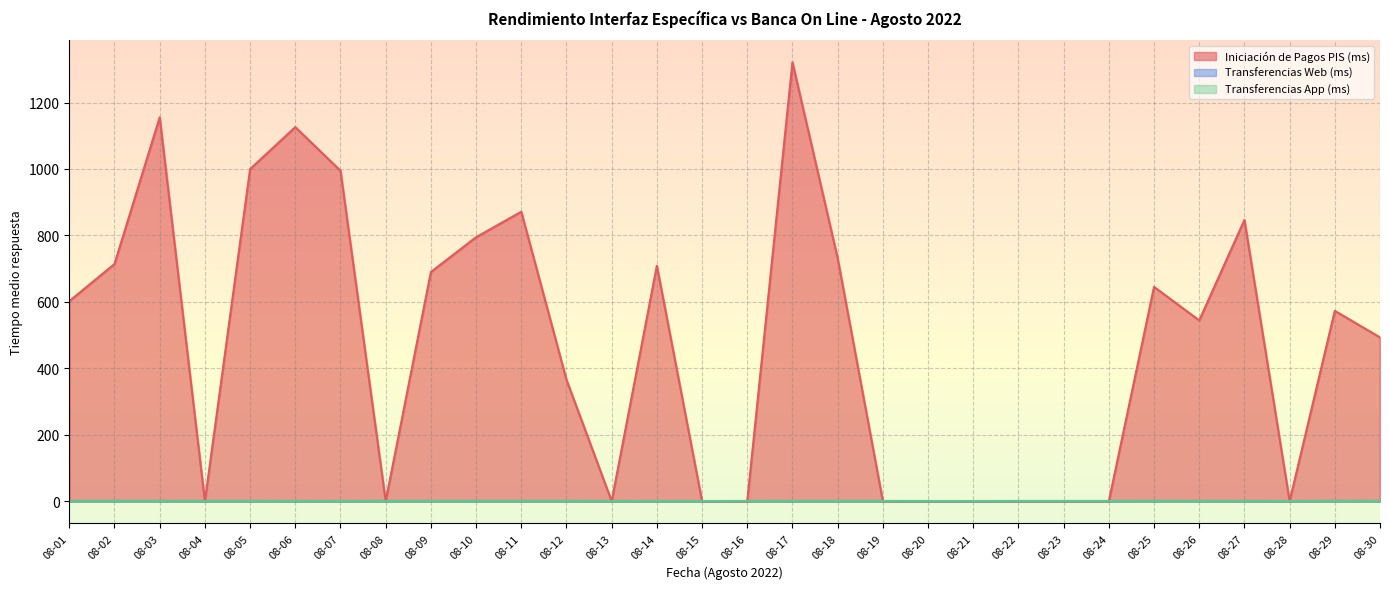

Which category has the highest value in the Iniciación de Pagos PIS (ms) series?

08-17